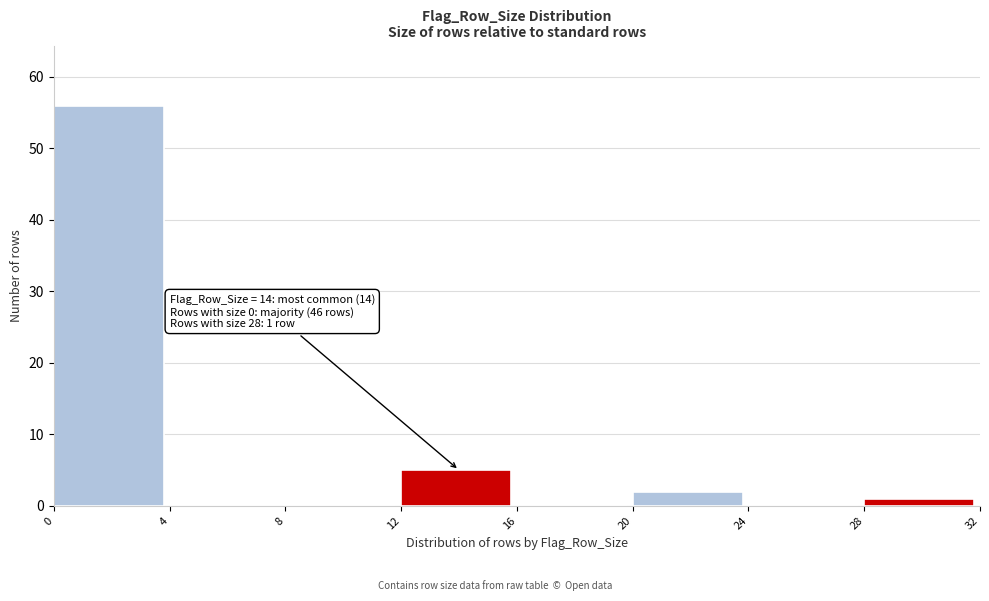

Which range on the x-axis has the tallest bar?

0 to 4